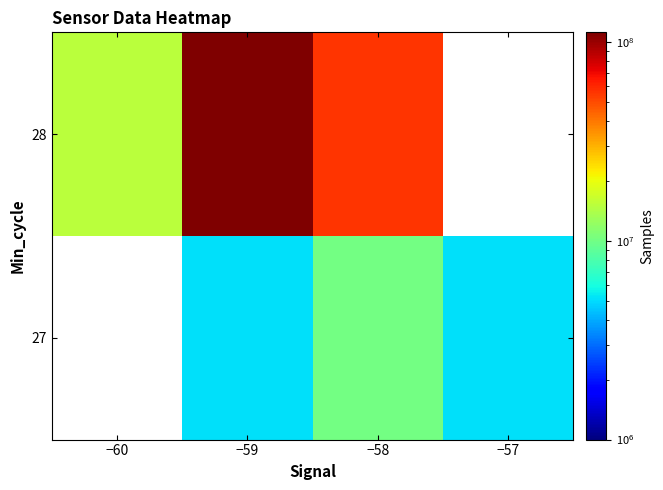

The 27 series shows 5107489.0 at −59. True or false?

True